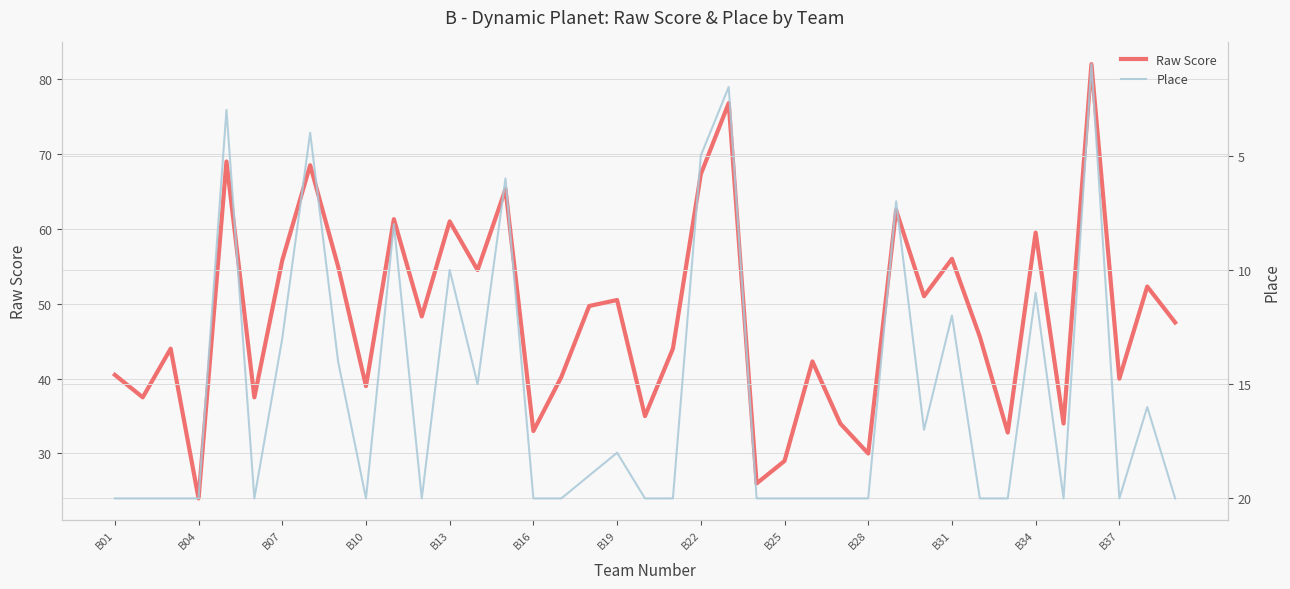

True or false: Raw Score has a value of 104.3 at B13.

False